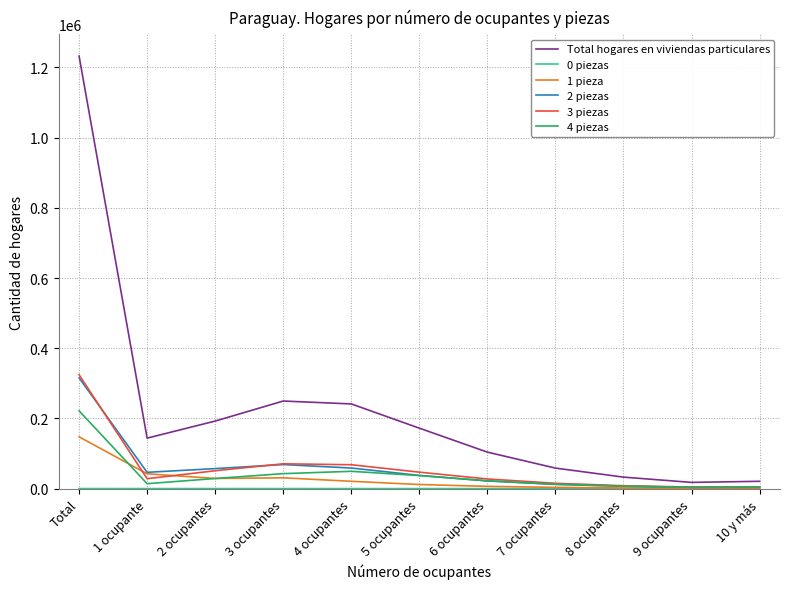

Which series changed the most between 1 ocupante and 9 ocupantes?

Total hogares en viviendas particulares